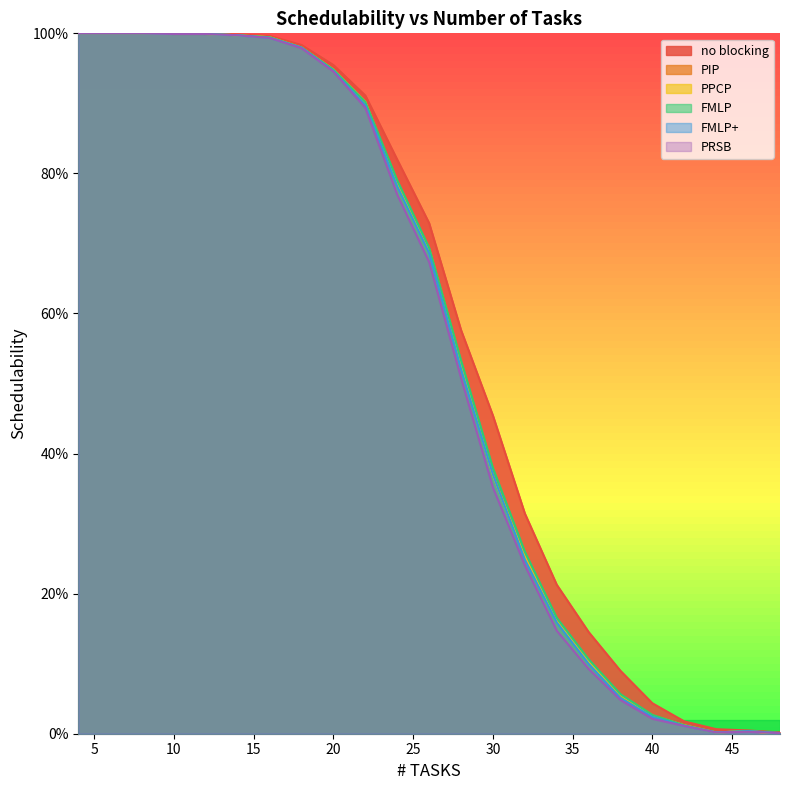

True or false: no blocking and PIP intersect in this chart.

False